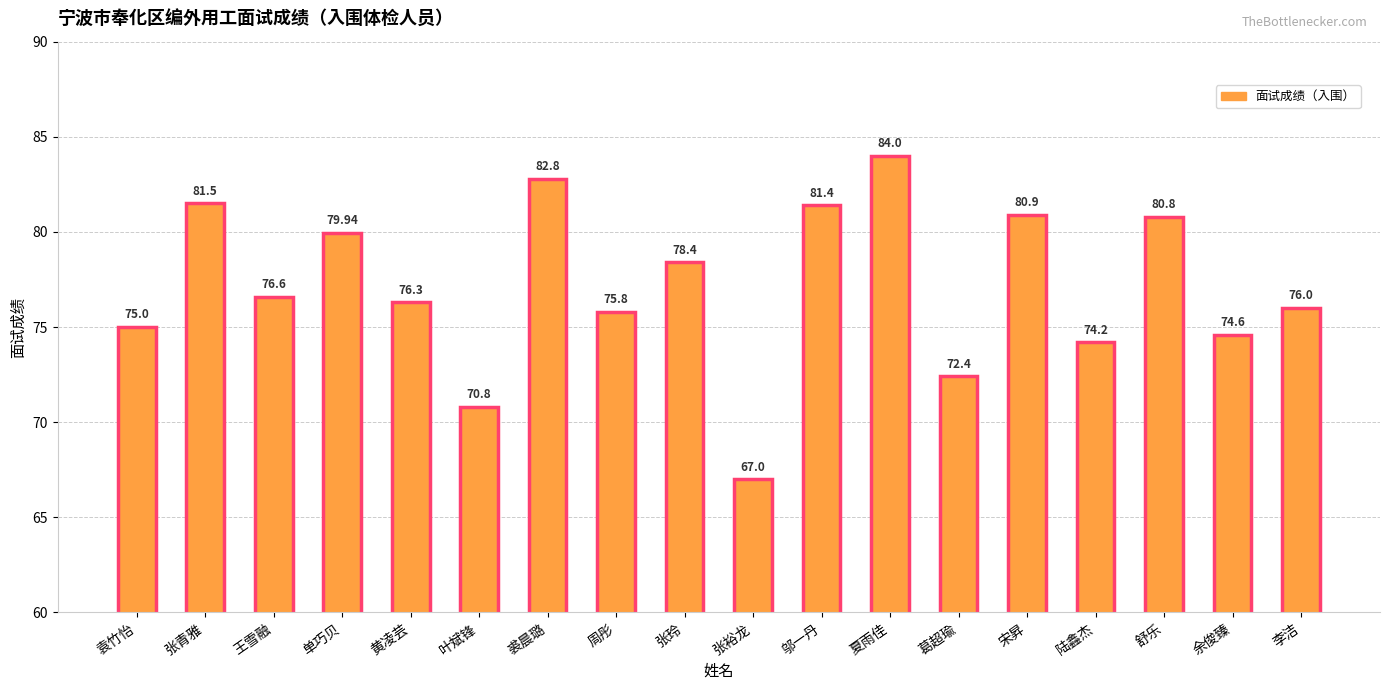

At which label is the value closest to 75?

袁竹怡